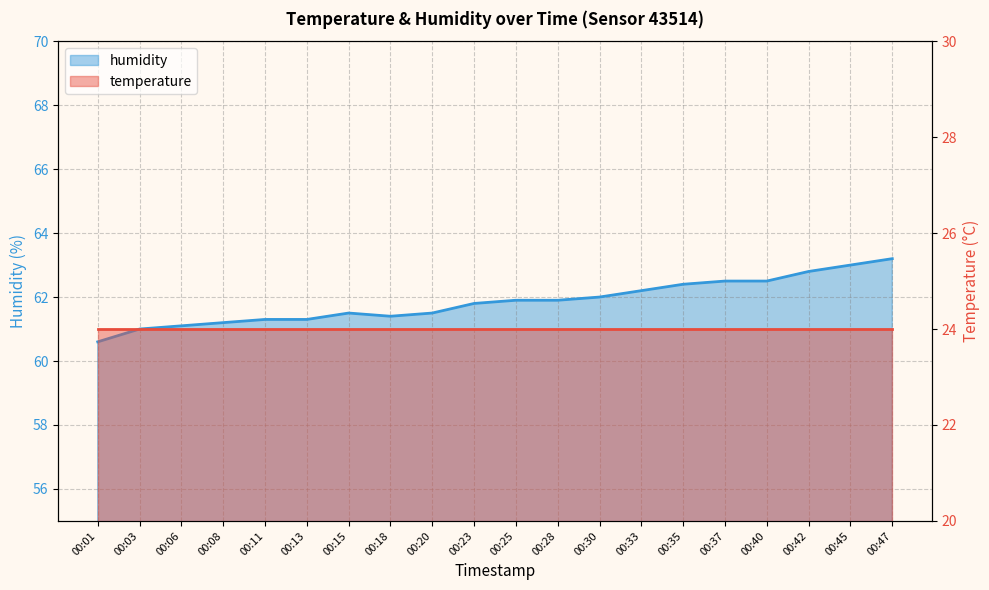

What is the difference between the values at 00:23 and 00:01?

1.2